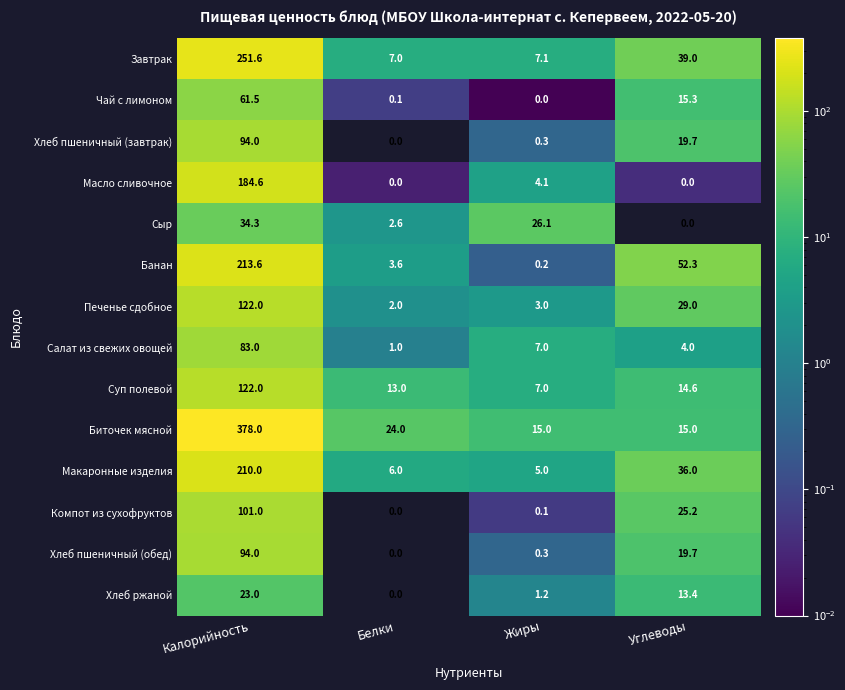

True or false: Суп полевой has a value of 18.0 at Белки.

False